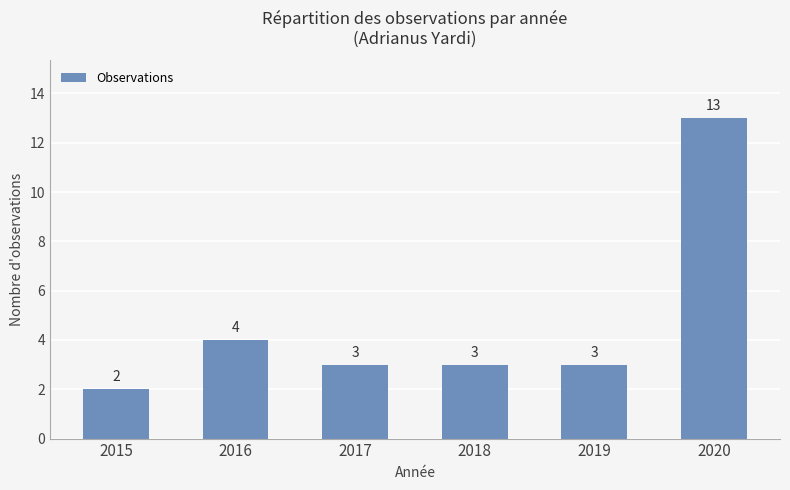

How many distinct data groups are displayed?

1